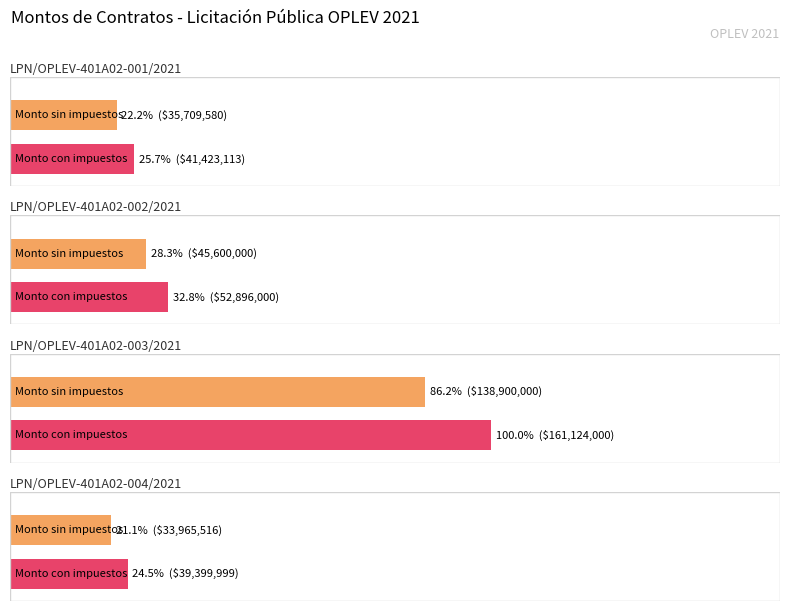

Between LPN/OPLEV-401A02-002/2021 and LPN/OPLEV-401A02-003/2021, which series saw the biggest shift?

Monto total del contrato con impuestos